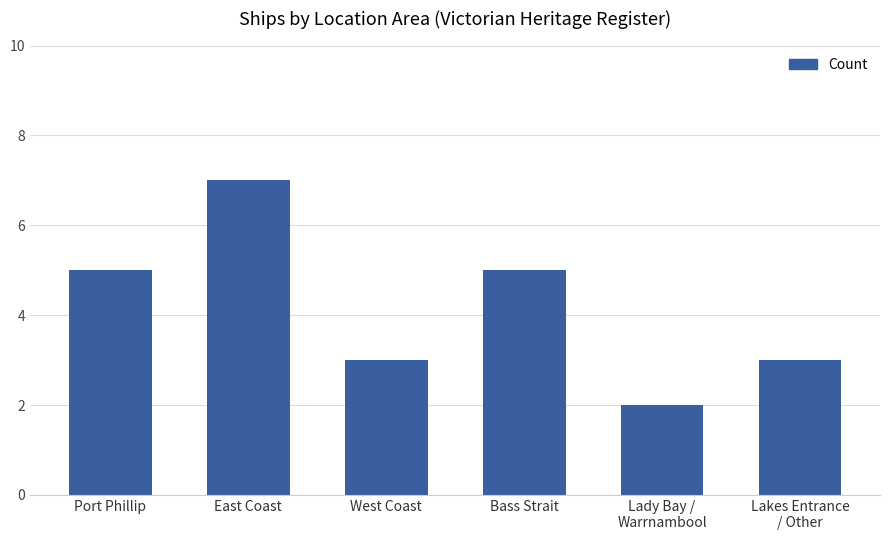

Read the value at West Coast.

3